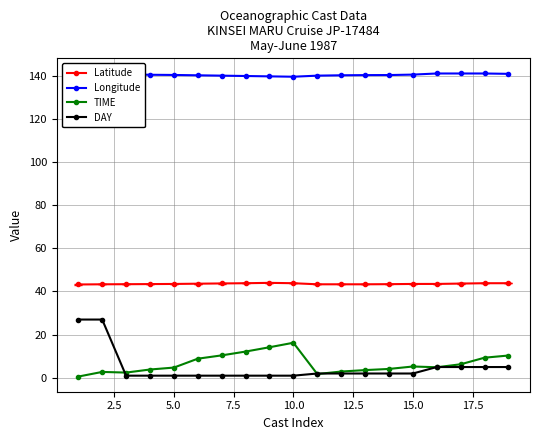

Reading right to left, what are all the values shown in this chart?

Latitude: 43.8	43.8	43.7	43.5	43.5	43.4	43.3	43.3	43.3	43.8	44.0	43.8	43.7	43.6	43.5	43.4	43.4	43.3	43.2
Longitude: 140.8	141.0	141.0	141.0	140.5	140.3	140.2	140.2	140.0	139.5	139.7	139.8	140.0	140.2	140.3	140.4	140.6	141.0	140.8
TIME: 10.3	9.3	6.3	4.9	5.2	4.1	3.6	2.9	1.8	16.2	14.2	12.2	10.4	8.9	4.8	3.9	2.4	2.7	0.6
DAY: 5.0	5.0	5.0	5.0	2.0	2.0	2.0	2.0	2.0	1.0	1.0	1.0	1.0	1.0	1.0	1.0	1.0	27.0	27.0